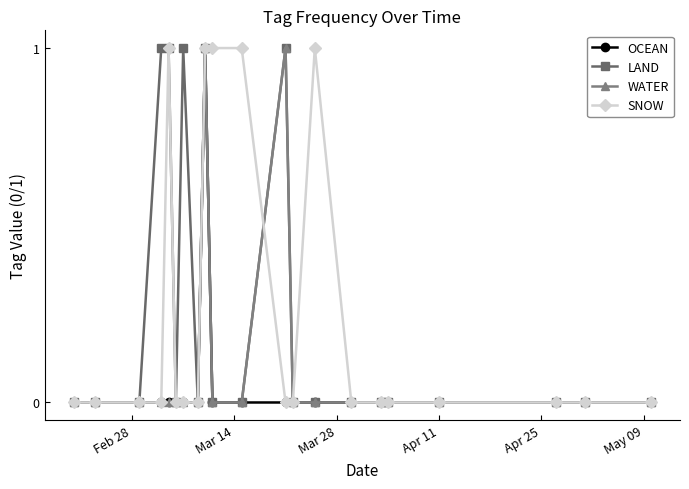

What is the value of the SNOW point at the 5th from the left?

1